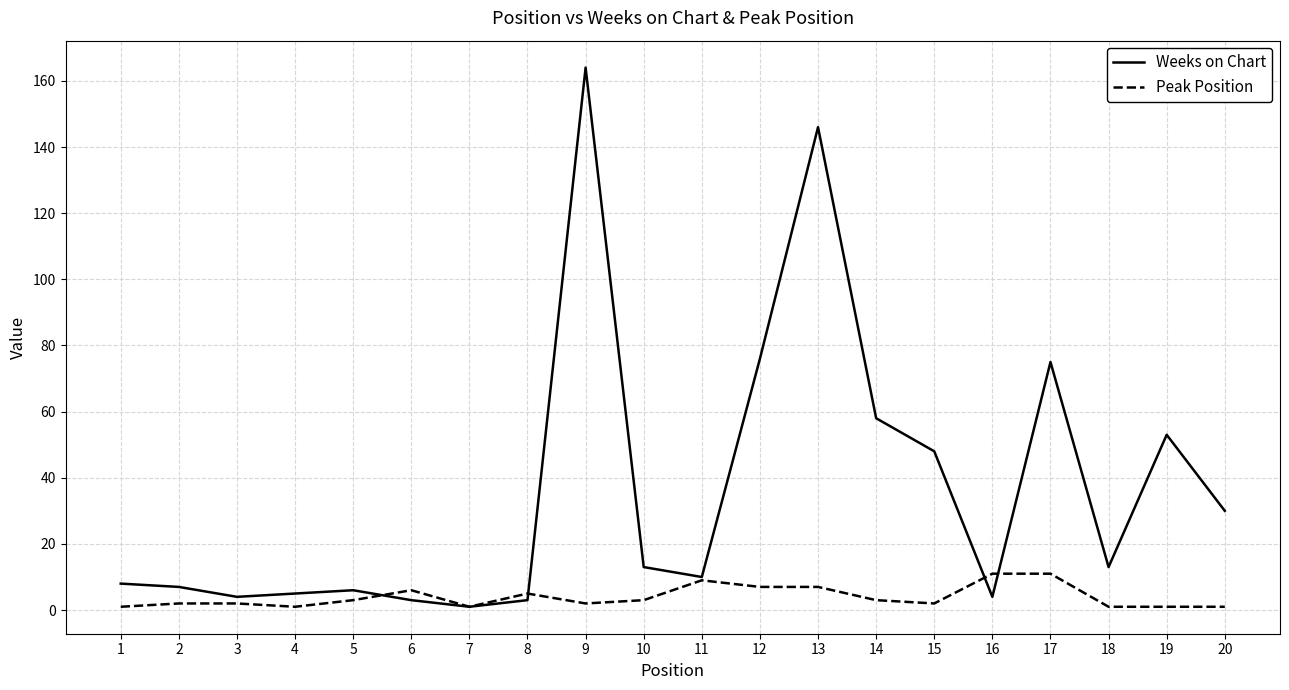

What is the maximum value shown in the chart?

164